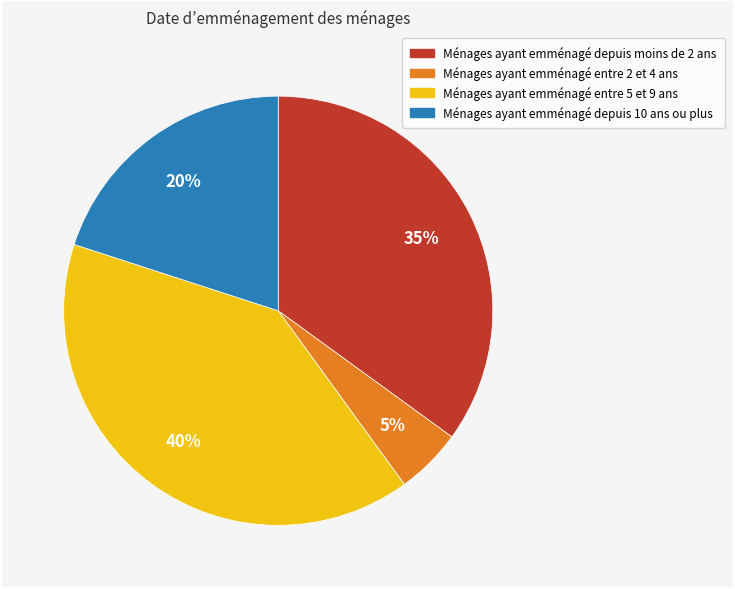

Is there any slice that represents more than half of the pie?

No